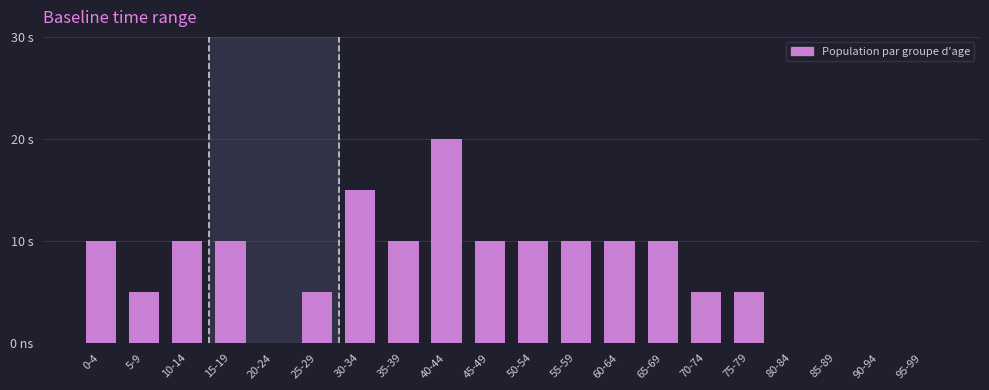

Are the bars horizontal?

No